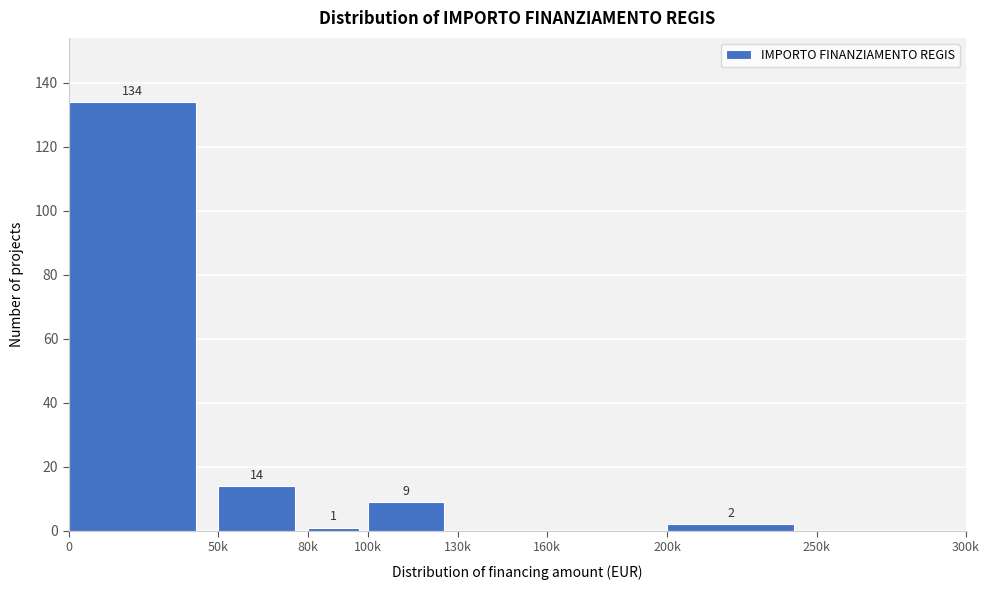

Reading right to left, extract all data points from this chart.

250k=0	200k=2	160k=0	130k=0	100k=9	80k=1	50k=14	0=134